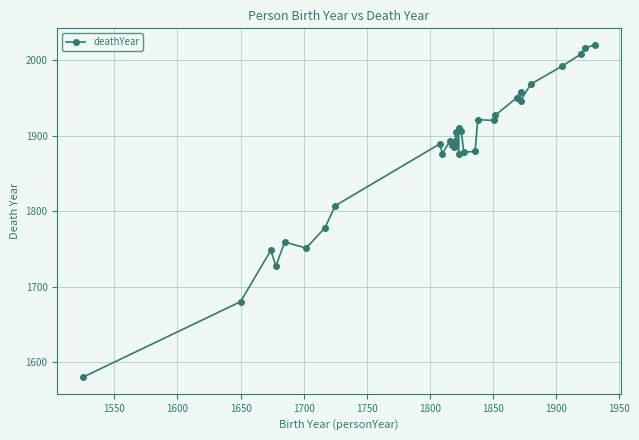

How many points are lower than both their immediate neighbors (excluding endpoints)?

9